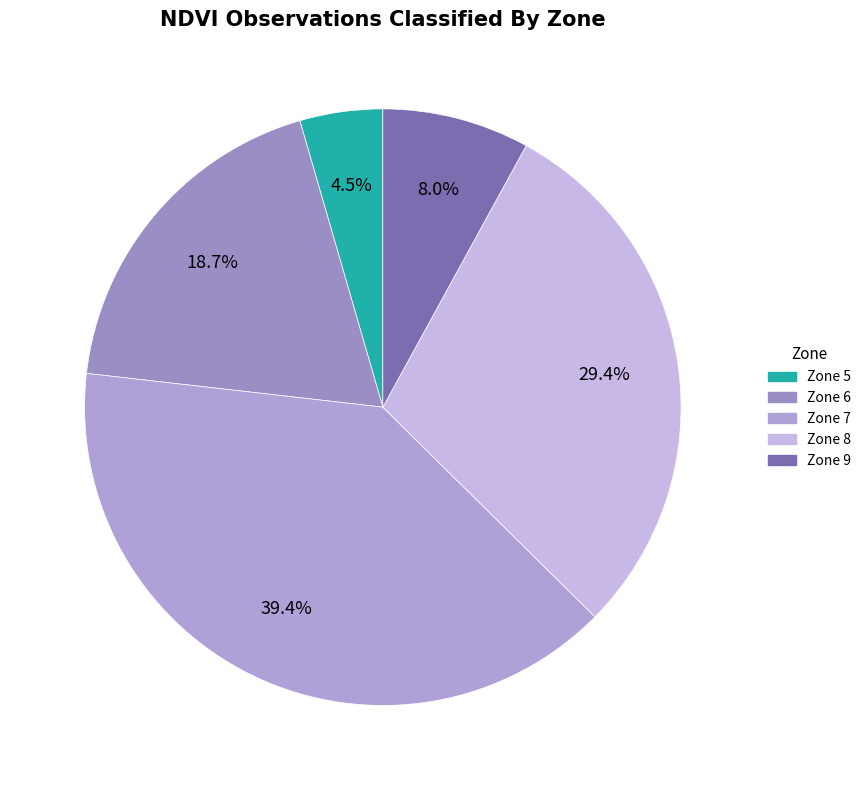

Is it true that Zone 5 is 1% of the pie?

False